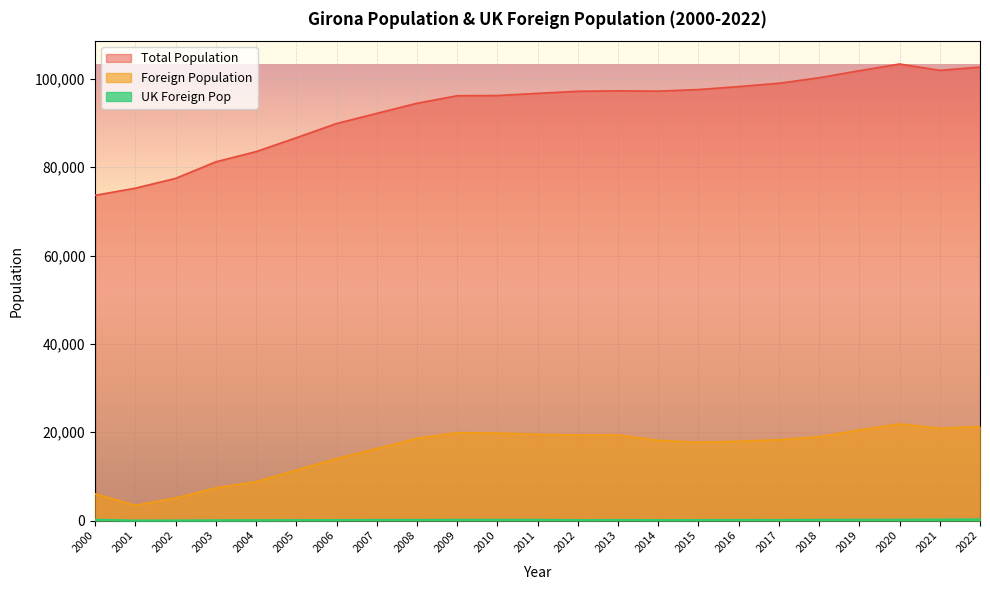

What are all the series names shown in the legend?

Total Population, Foreign Population, UK Foreign Pop